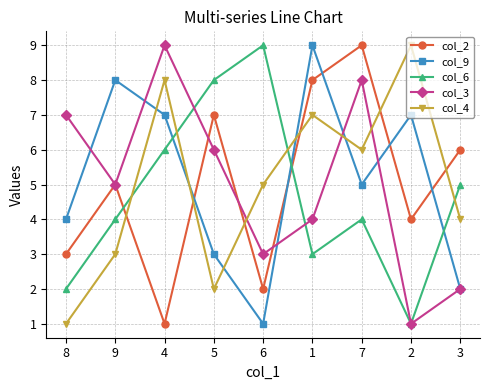

True or false: col_3 has a value of 0 at 2.

False